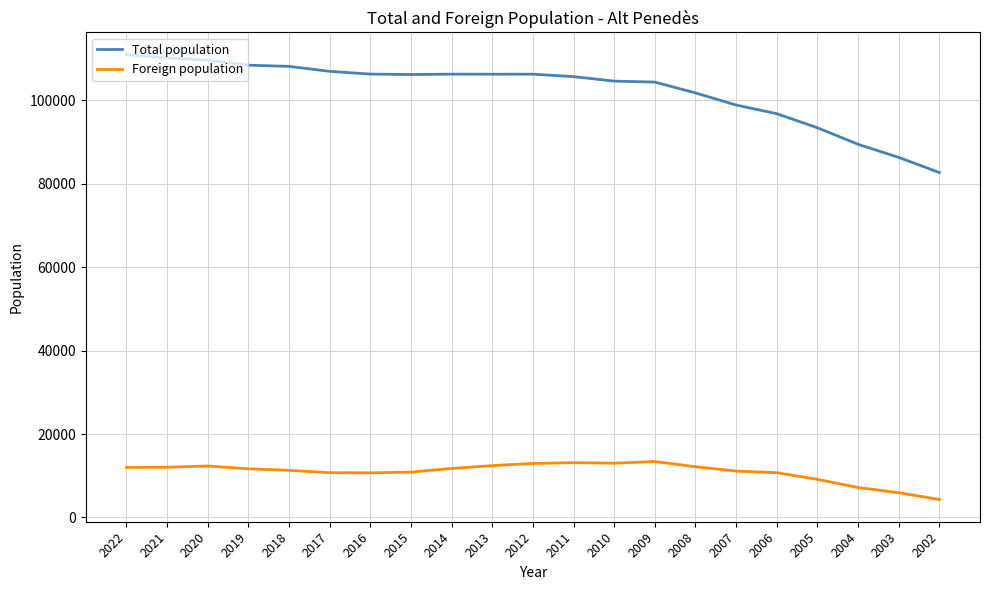

What is the total value across all series at 2014?

118003